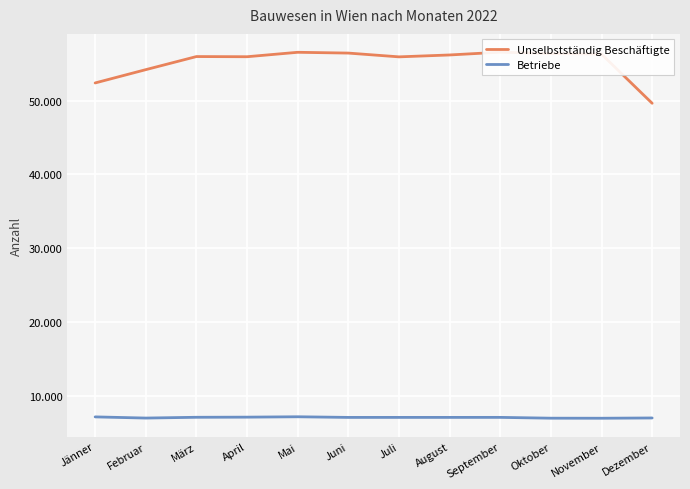

What position from the right is Mai?

8